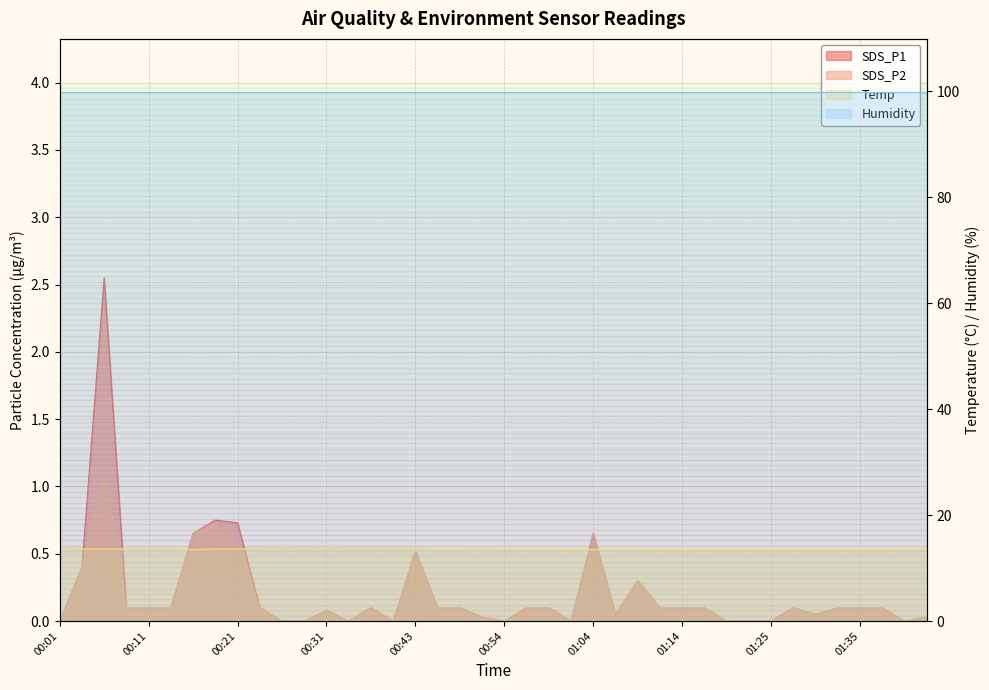

List the labels in order of Temp value, smallest first.

01:02, 01:11, 01:14, 01:16, 01:19, 01:22, 01:25, 01:27, 01:30, 01:33, 01:35, 01:38, 00:16, 00:46, 00:49, 00:54, 00:56, 00:59, 01:04, 01:07, 01:09, 01:40, 01:43, 00:04, 00:06, 00:09, 00:11, 00:14, 00:18, 00:21, 00:23, 00:28, 00:36, 00:38, 00:41, 00:43, 00:51, 00:01, 00:26, 00:31